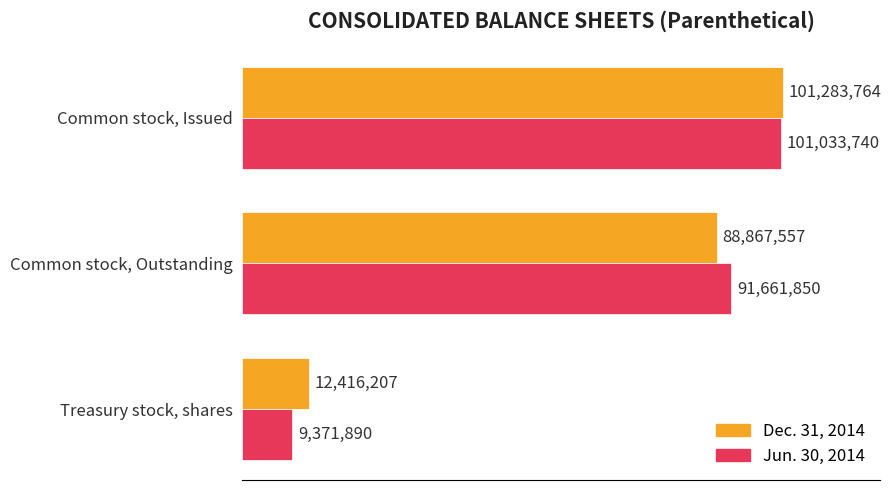

Rank the series by their maximum value, from highest to lowest.

Dec. 31, 2014, Jun. 30, 2014